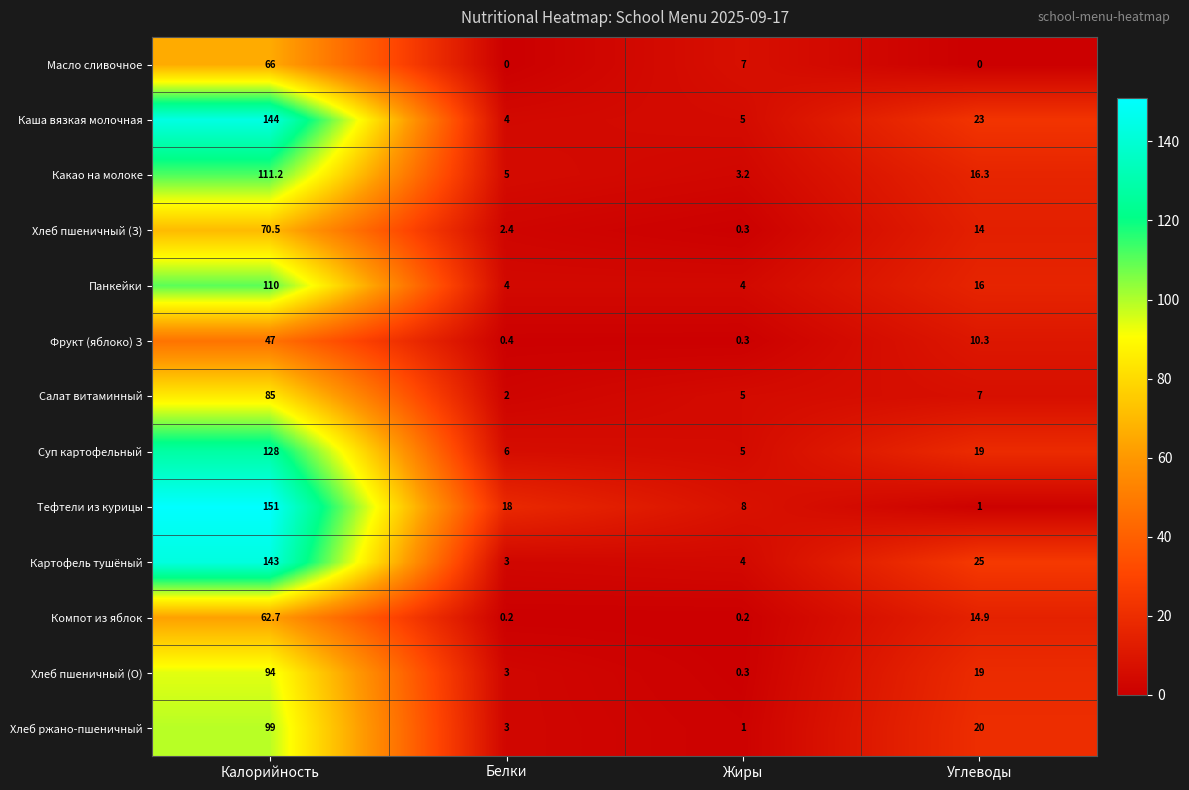

What is the difference between the second highest and second lowest values in the Суп картофельный series?

13.0